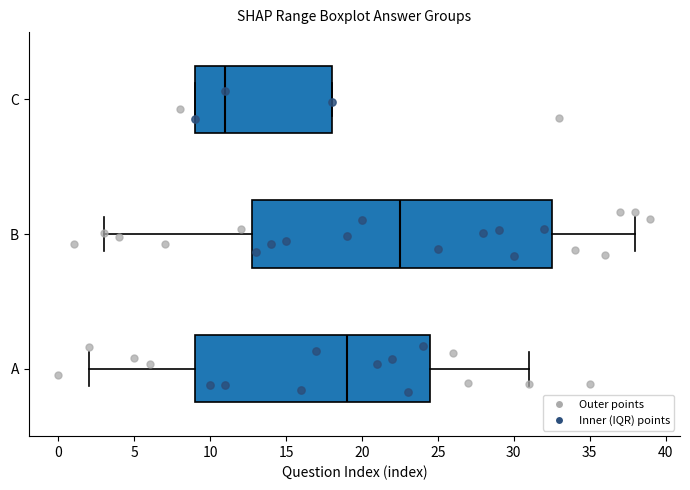

Reading bottom to top, read every box against the x-axis: the position of its median line, the range the box covers, and the ends of its whiskers. The values are not printed on the chart, so give them approximately, as read against the axis.

A: median 19.0, box 9.0 to 24.5, whiskers 2.0 to 31.0
B: median 22.5, box 13.0 to 32.5, whiskers 3.0 to 38.0
C: median 11.0, box 9.0 to 18.0, whiskers 9.0 to 18.0